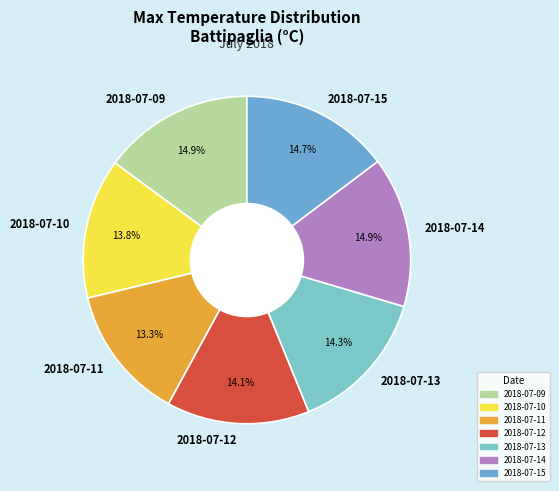

What percentage is the 2018-07-11 slice, to the nearest percent?

13%